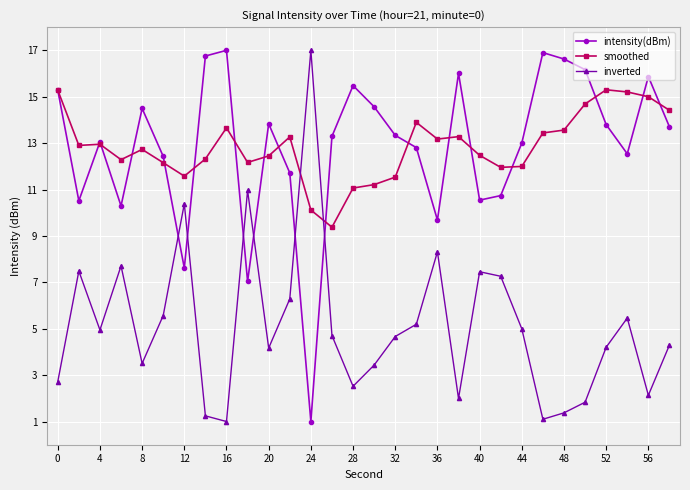

True or false: smoothed and inverted intersect in this chart.

True